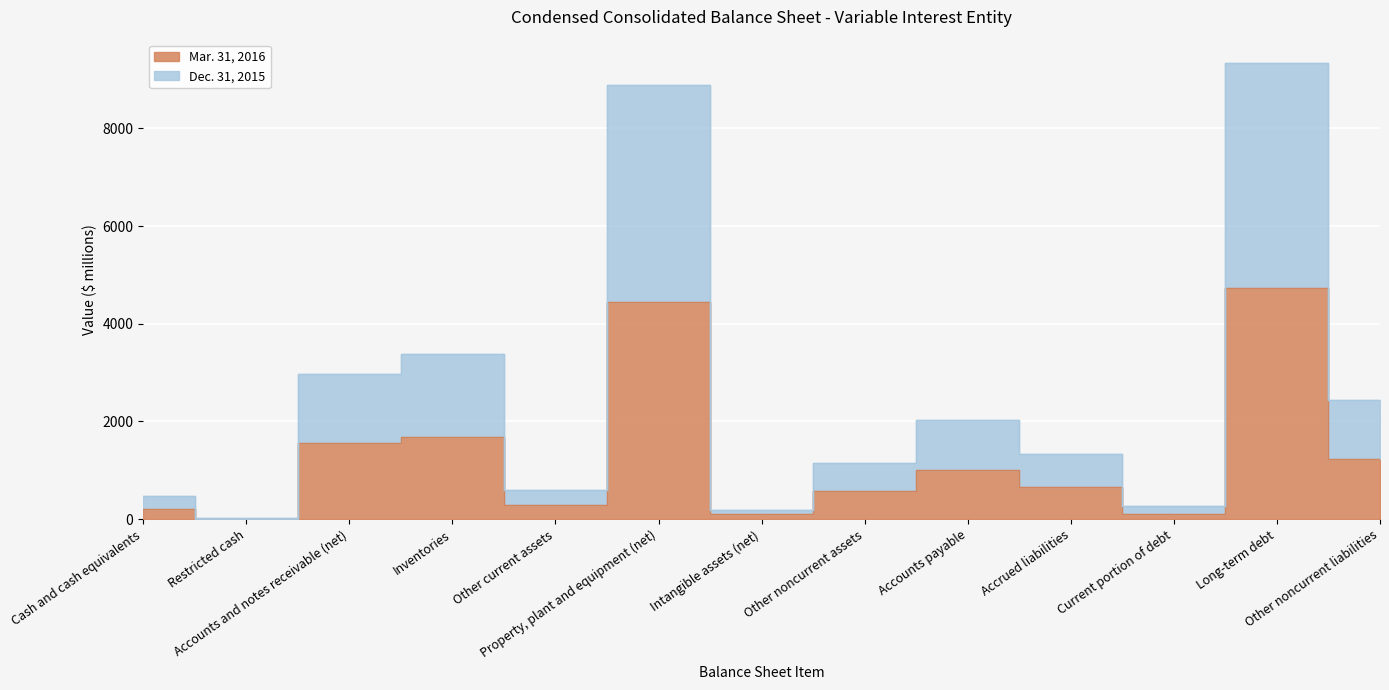

What is the sum of the Dec. 31, 2015 values at Cash and cash equivalents and Intangible assets (net)?

657